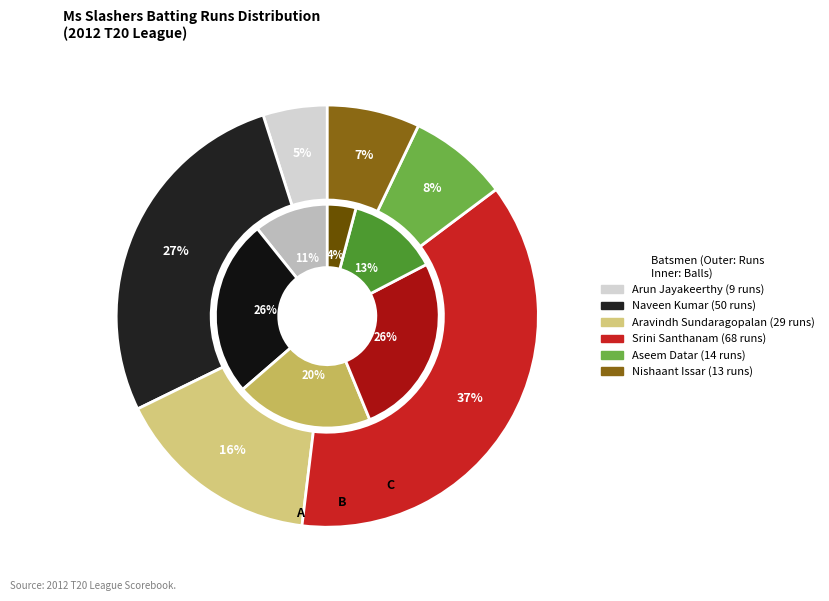

The Puneet Soti slice represents 7% of the pie. True or false?

False